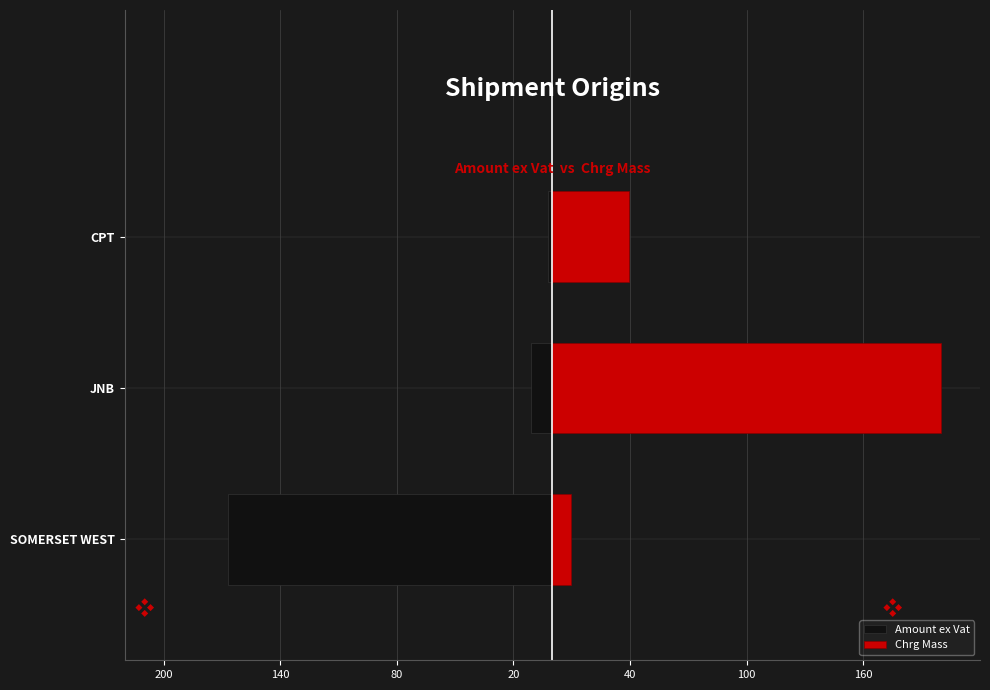

What is the sum of all Chrg Mass values?

249.2